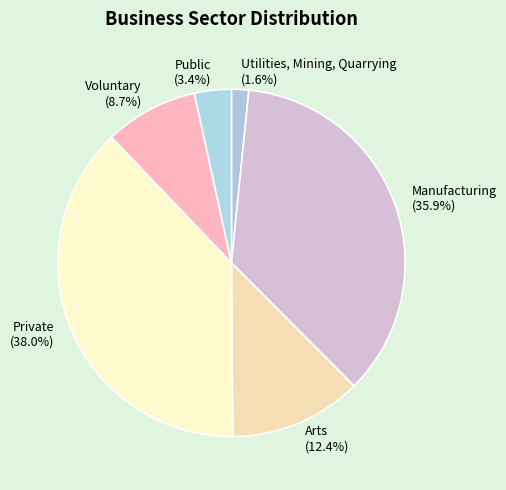

How many slices are in this pie chart?

6